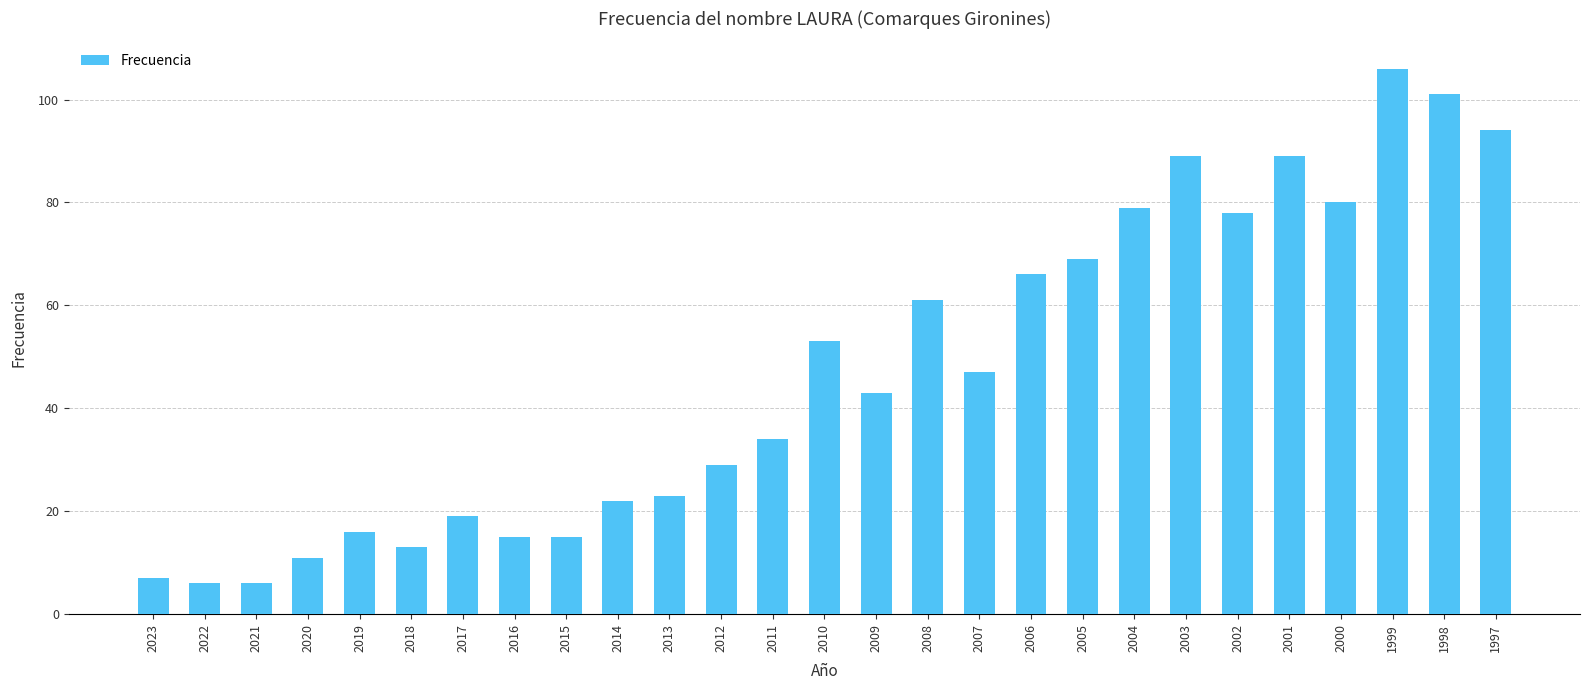

How many values are below 43?

13